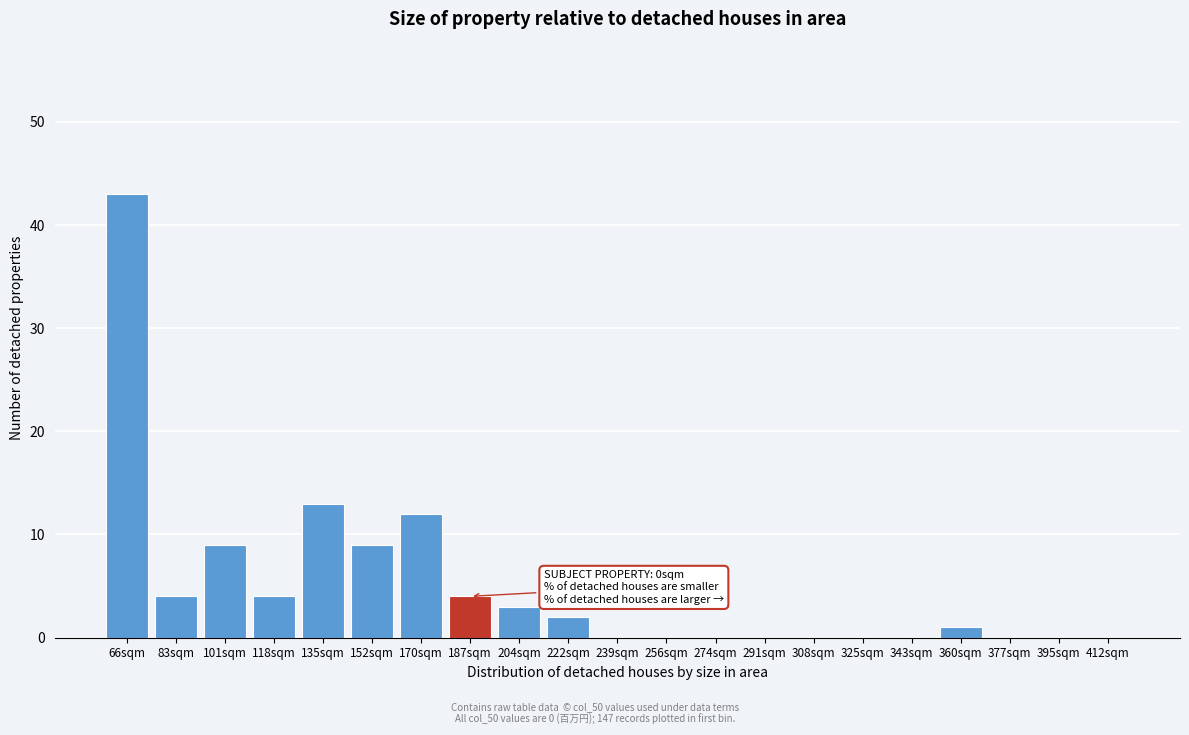

Reading left to right, list all the values displayed in this chart.

66sqm=43	83sqm=4	101sqm=9	118sqm=4	135sqm=13	152sqm=9	170sqm=12	187sqm=4	204sqm=3	222sqm=2	239sqm=0	256sqm=0	274sqm=0	291sqm=0	308sqm=0	325sqm=0	343sqm=0	360sqm=1	377sqm=0	395sqm=0	412sqm=0